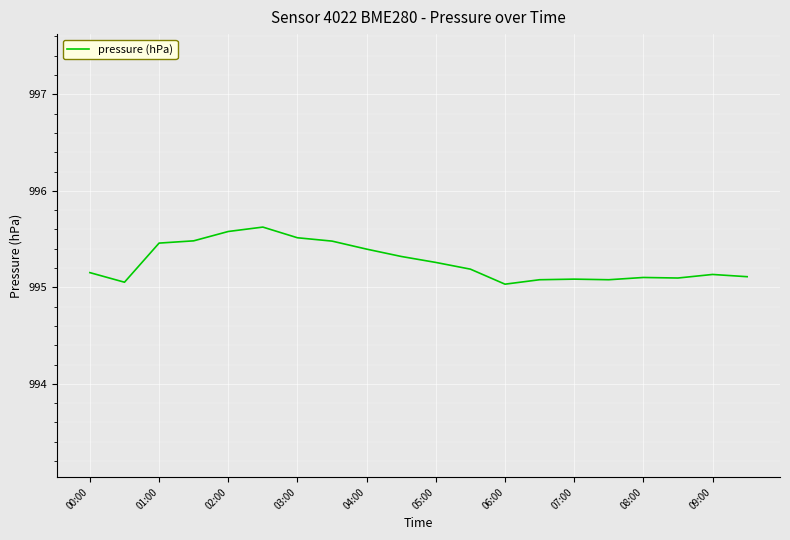

What is the difference between the maximum and minimum values?

0.6